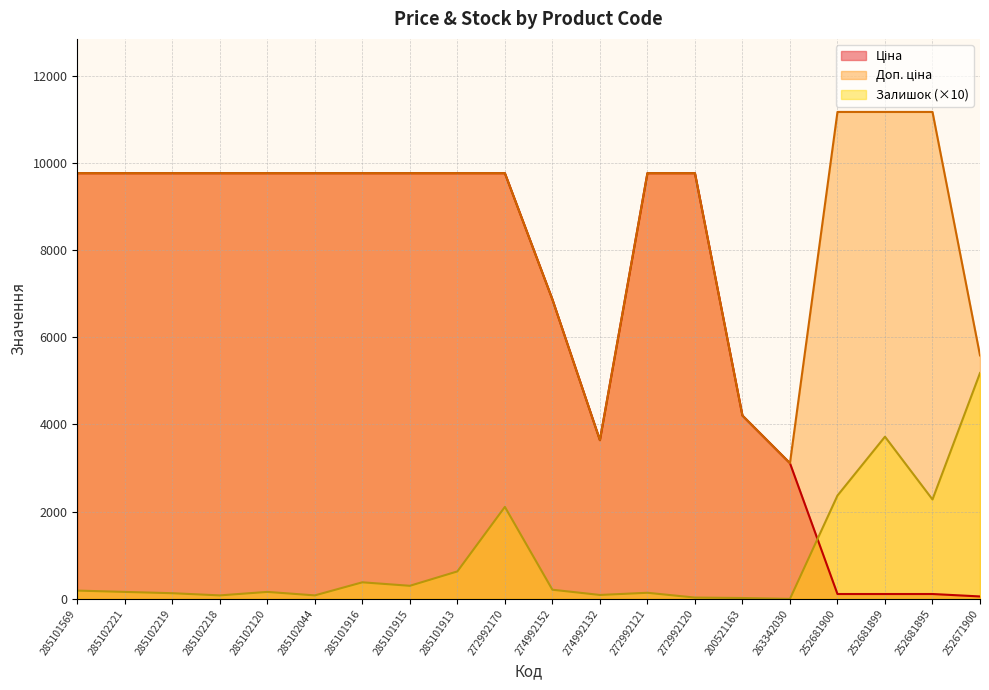

Rank the series by their average value, from lowest to highest.

Залишок, Ціна, Доп. ціна